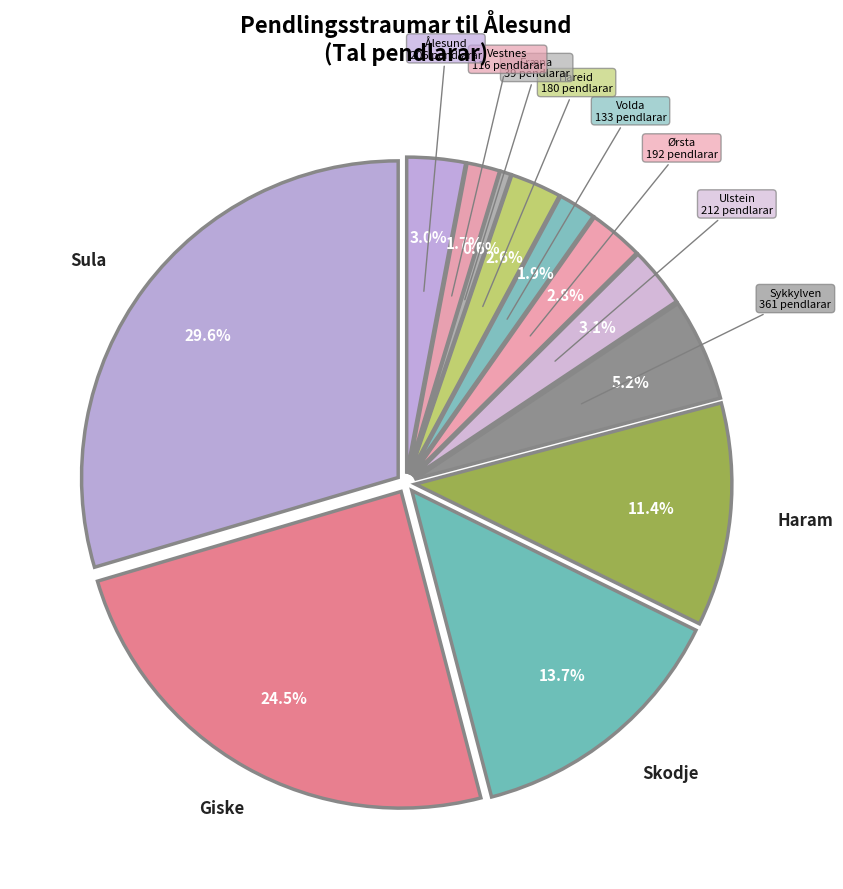

How many segments does this pie chart have?

12